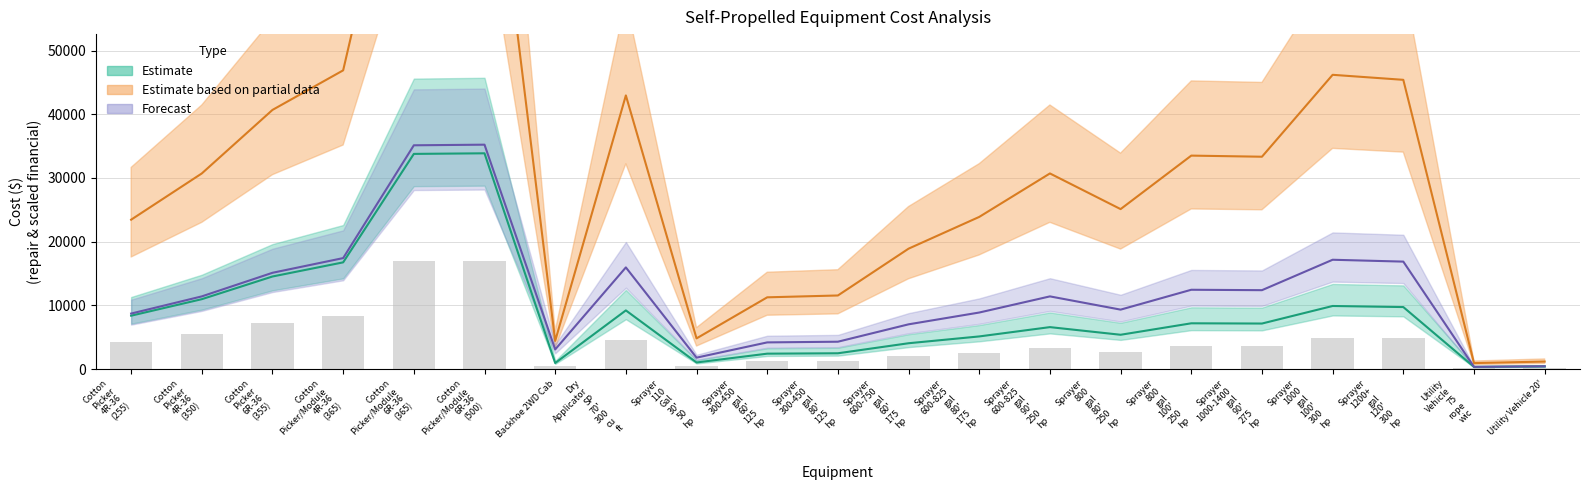

At which label does RPR $/YR (Cross) first exceed 7143?

Cotton Picker 4R-36 (255)